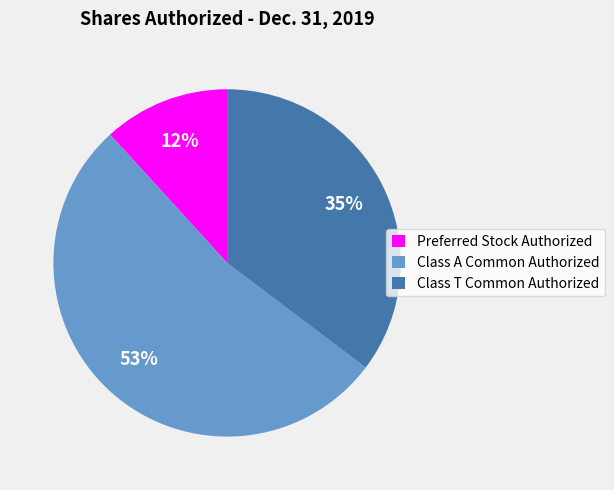

Does any single category account for the majority?

Yes